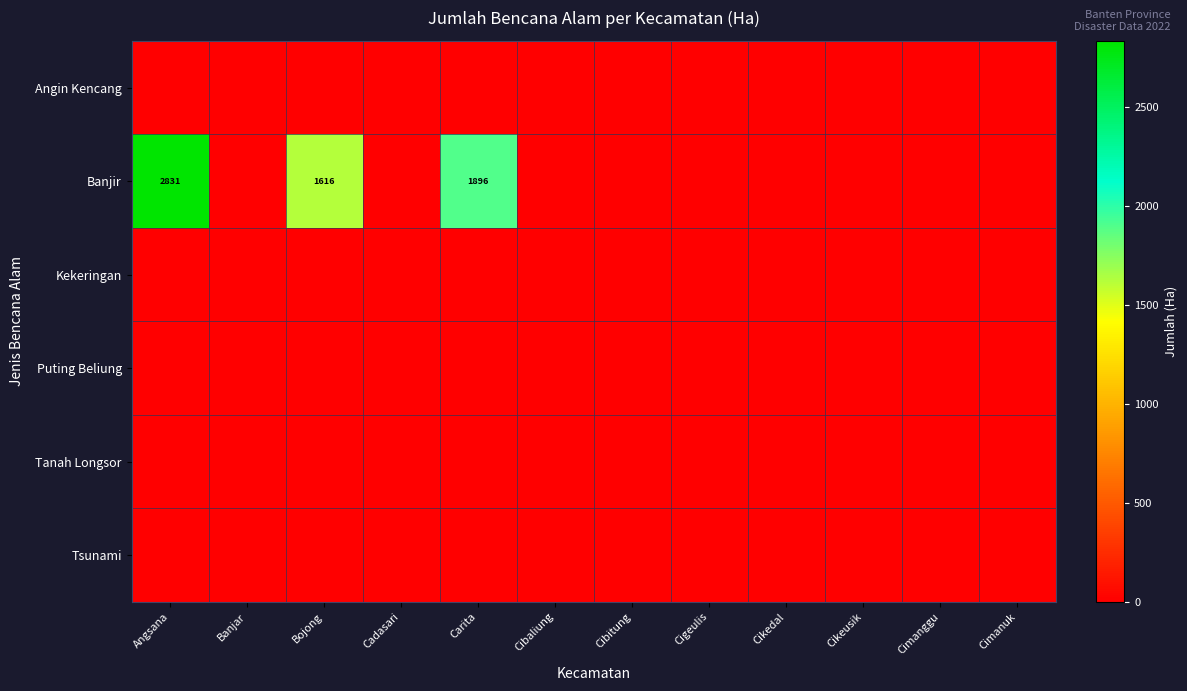

Is it true that Banjir equals 1896 at Carita?

True